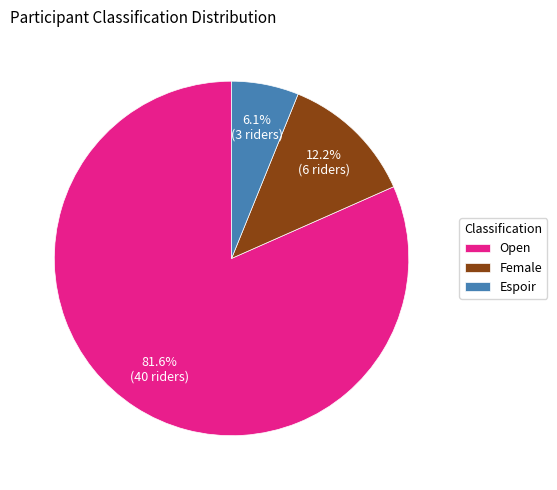

What is the ratio of the value at Espoir to the value at Female?

0.5